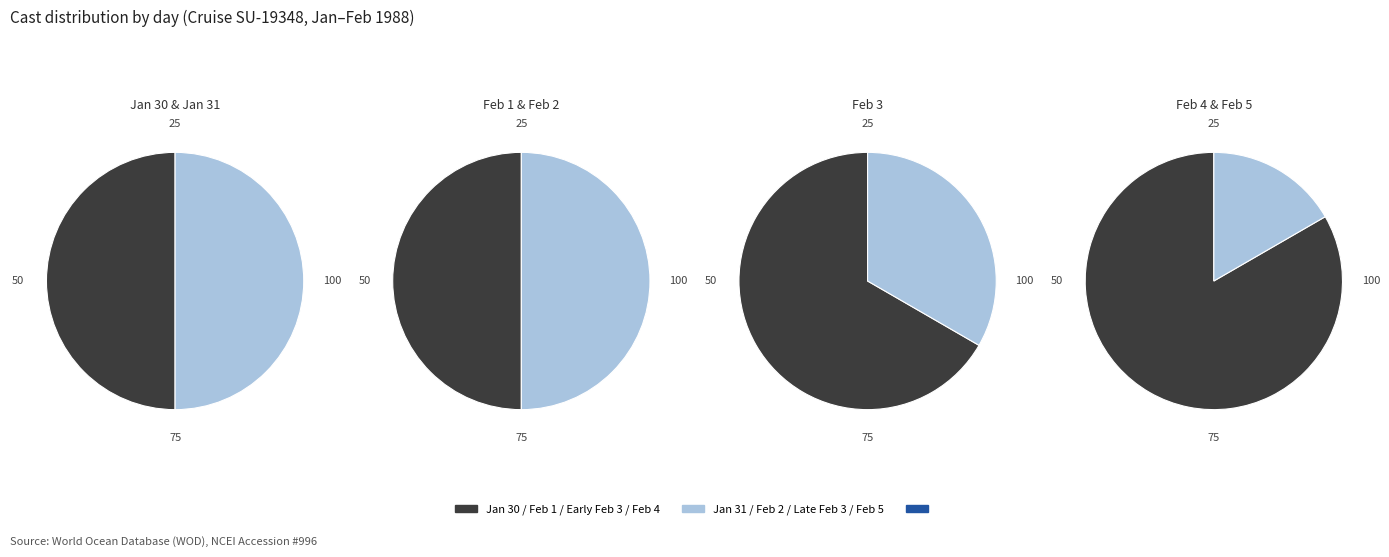

The 3 slice represents 21% of the pie. True or false?

False